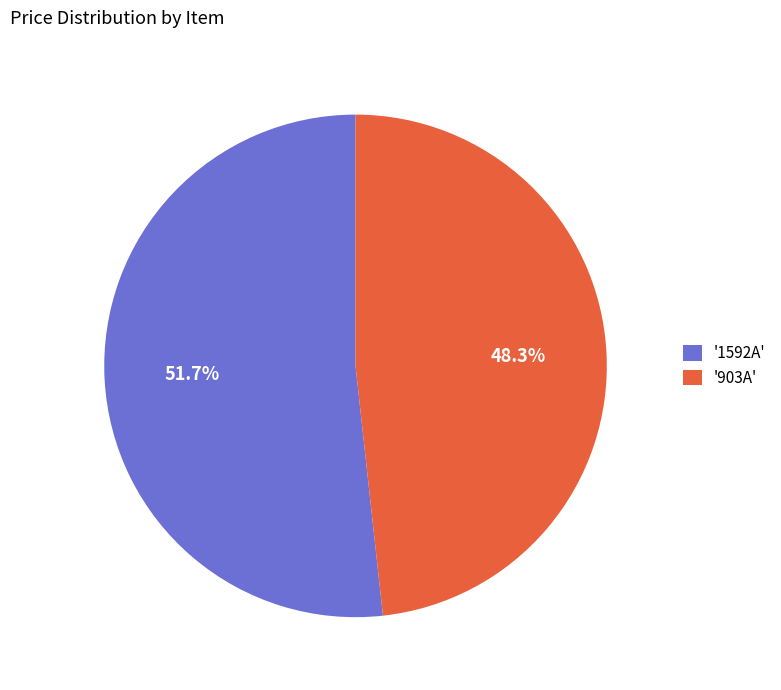

Which has a higher value, '903A' or '1592A'?

'1592A'